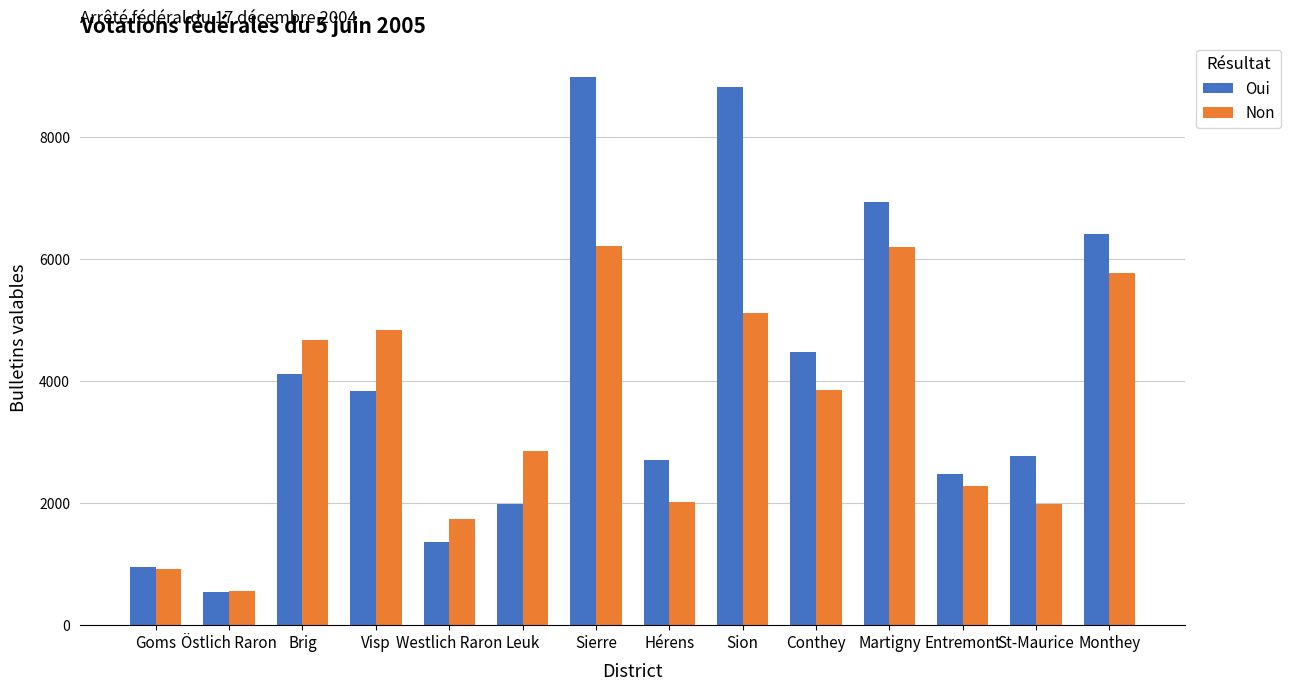

What is the label of the 4th bar from the left?

Visp